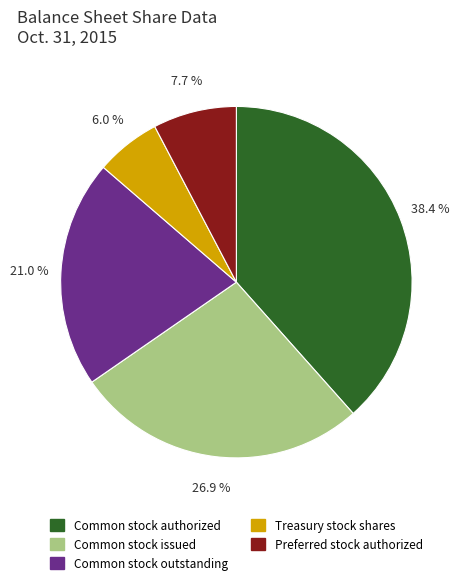

Which category has the biggest portion of the pie?

Common stock authorized